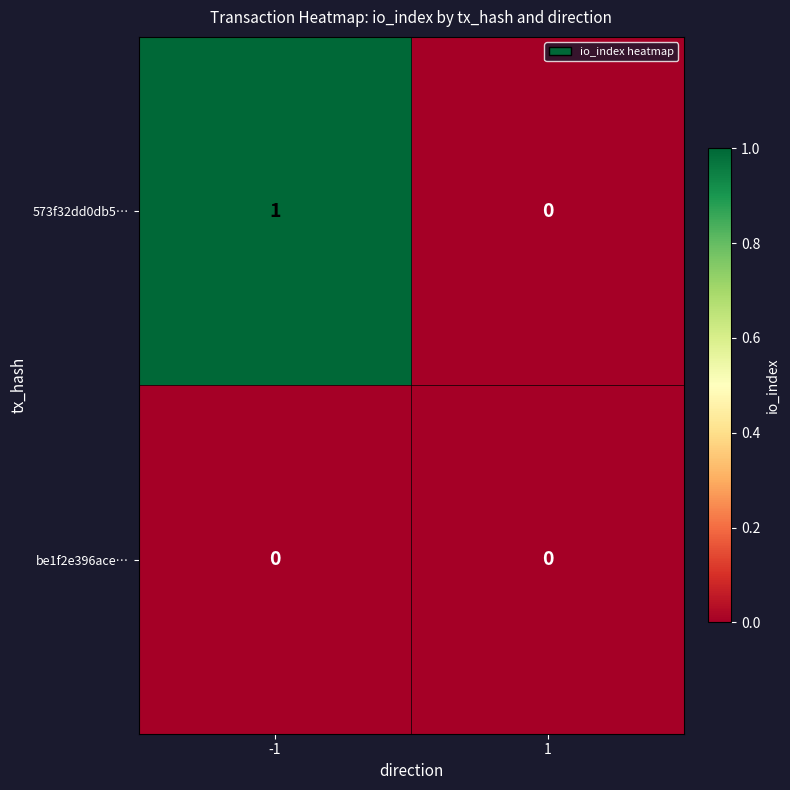

Reading left to right, transcribe all the data shown in this chart.

573f32dd0db5…: -1=1	1=0
be1f2e396ace…: -1=0	1=0